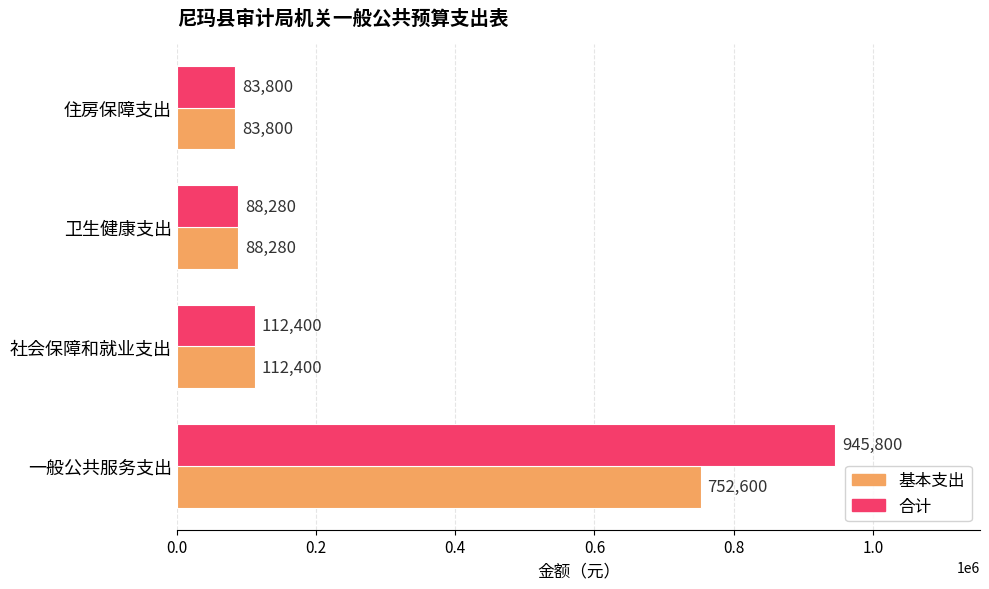

At which label is 合计 closest to 514800?

社会保障和就业支出